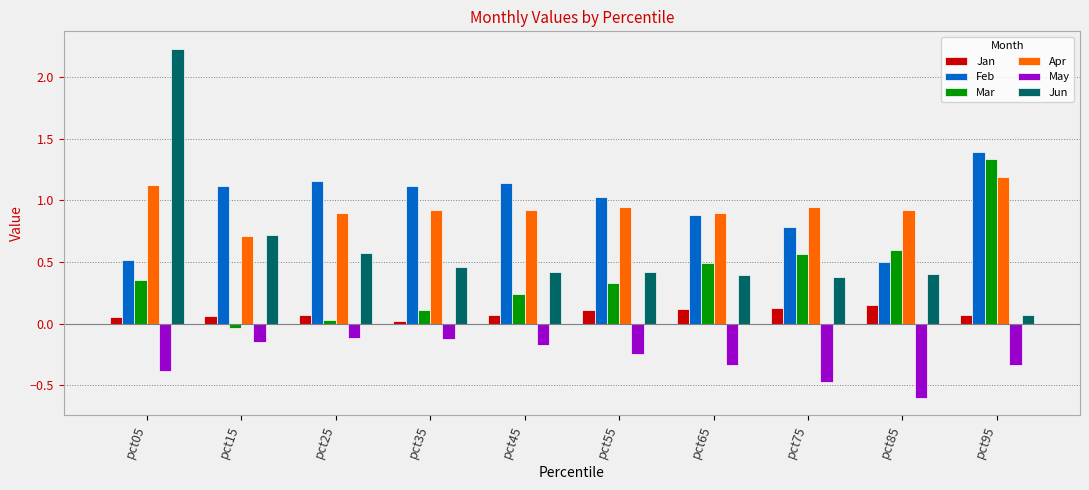

What is the lowest value of the May series?

-0.6